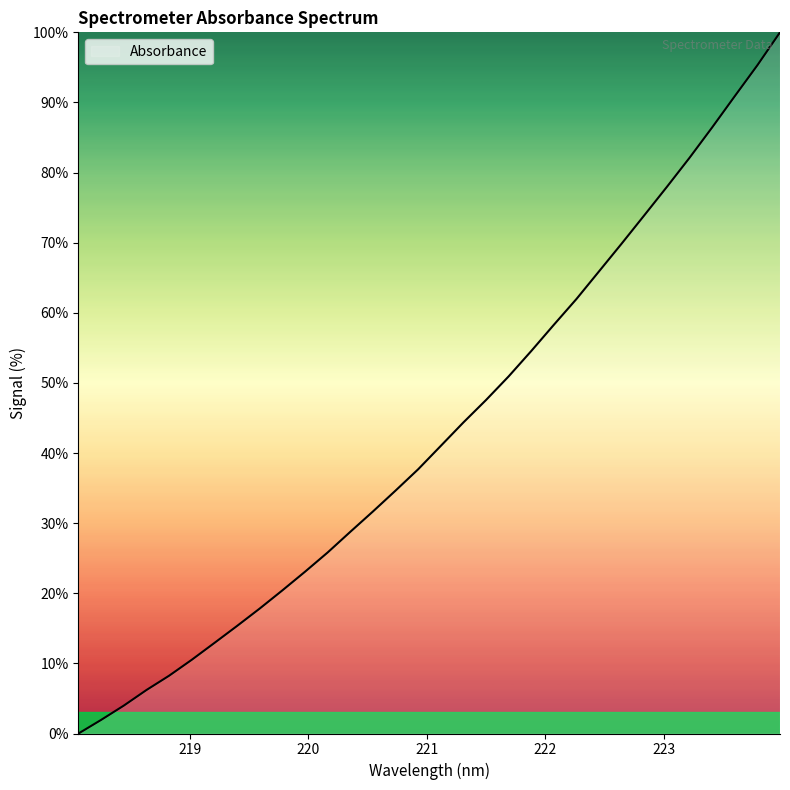

True or false: the data has more than 1 interior local peaks.

False